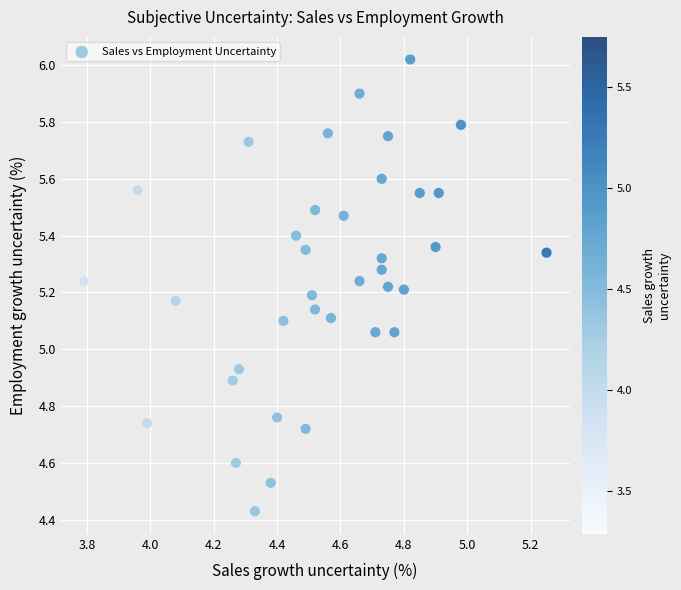

What is the range of X values (max minus min)?

1.5